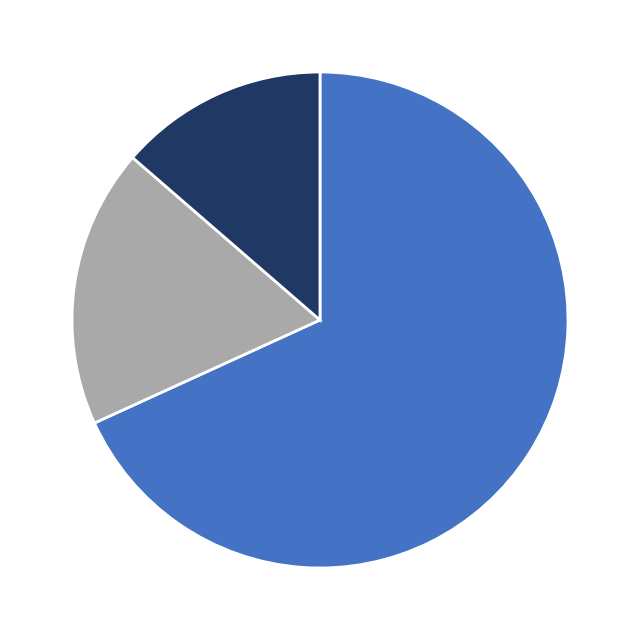

Is there any slice that represents more than half of the pie?

Yes